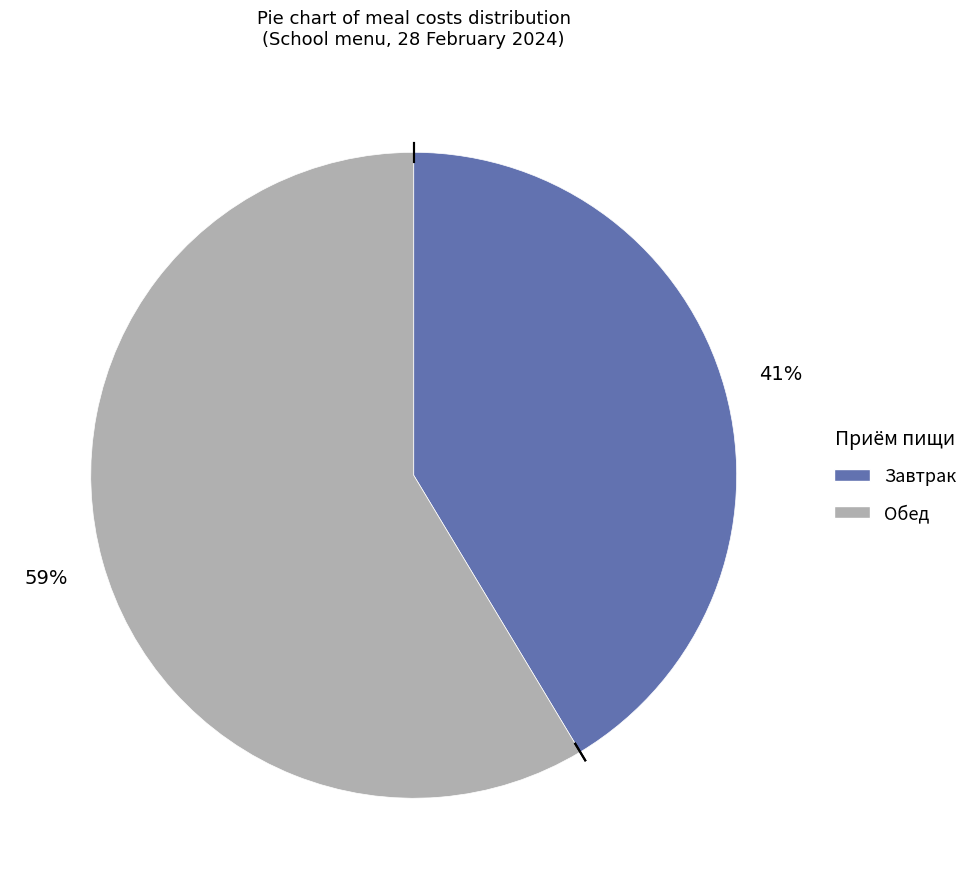

To the nearest percent, what percentage of the pie is Обед?

59%